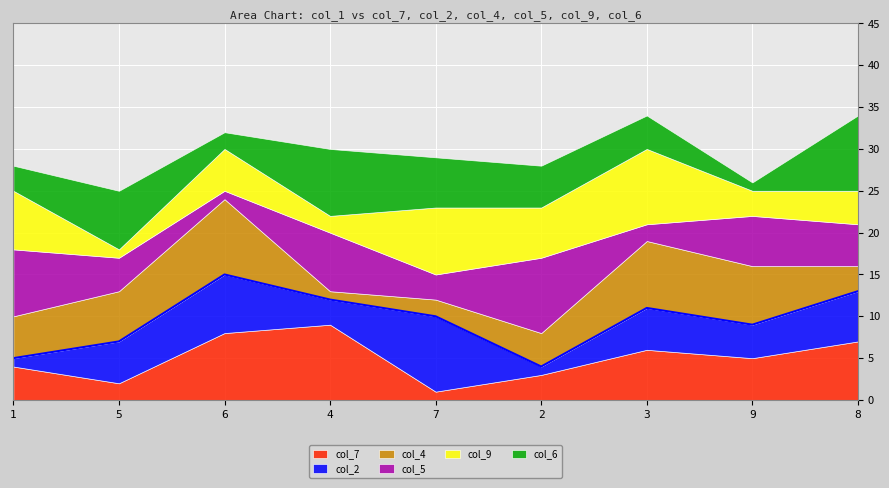

What is the average value of the col_6 series?

5